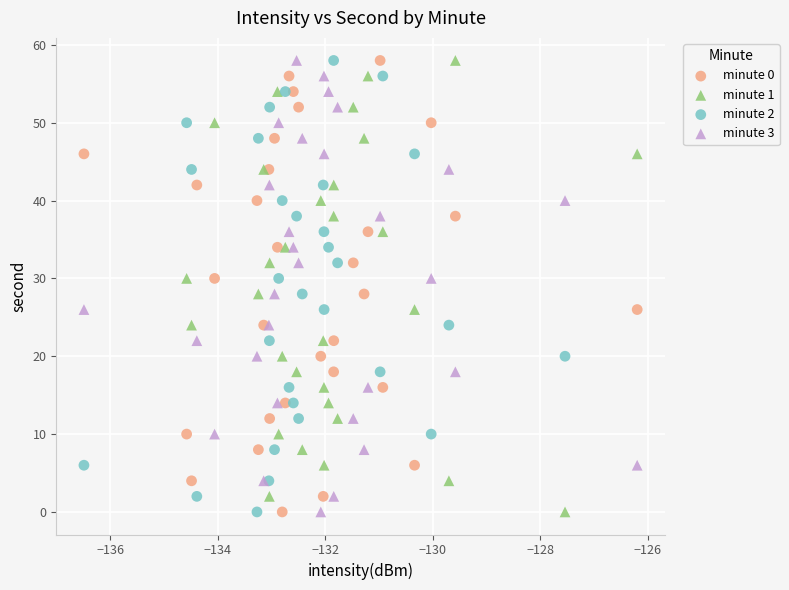

What are all the series names shown in the legend?

minute 0, minute 1, minute 2, minute 3